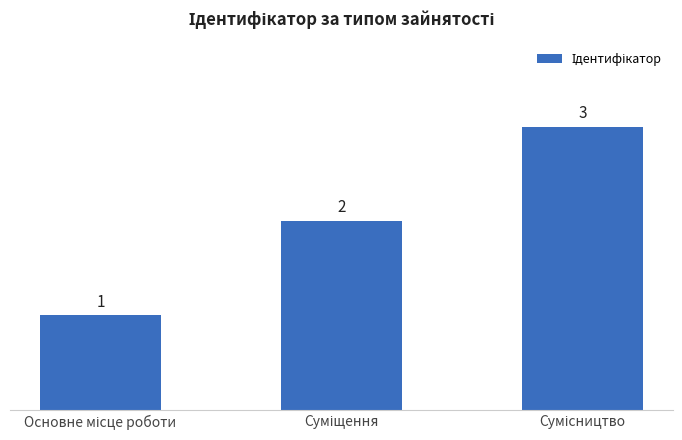

Reading left to right, transcribe all the data shown in this chart.

1	2	3